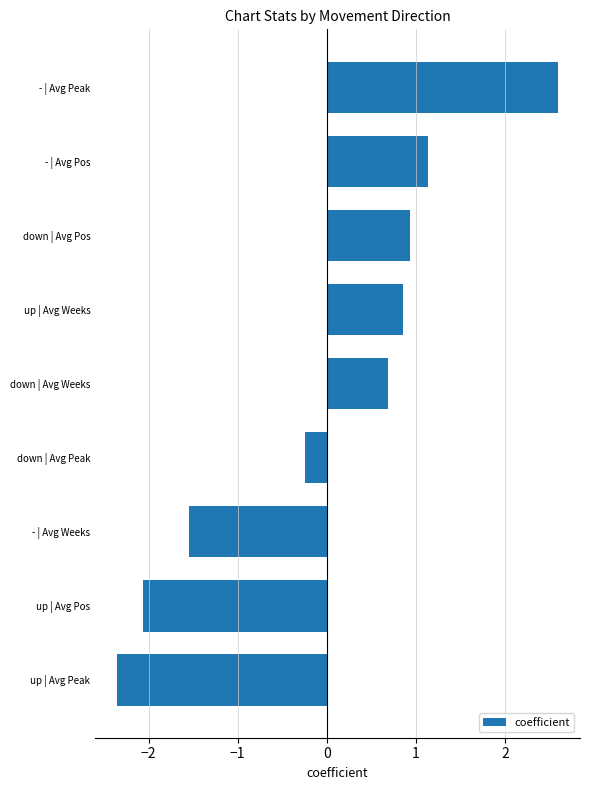

Which category has the lowest value across all series?

up | Avg Peak